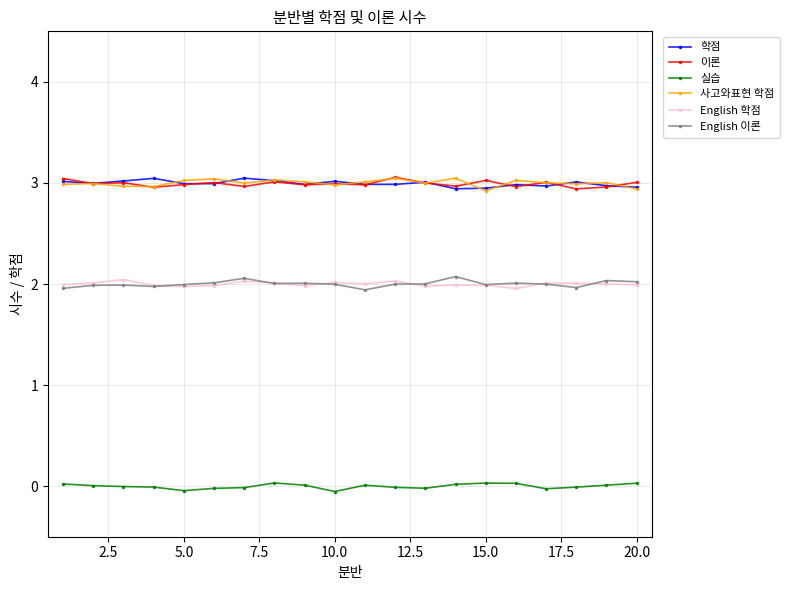

True or false: 이론 has more than 1 points higher than both neighbors.

True